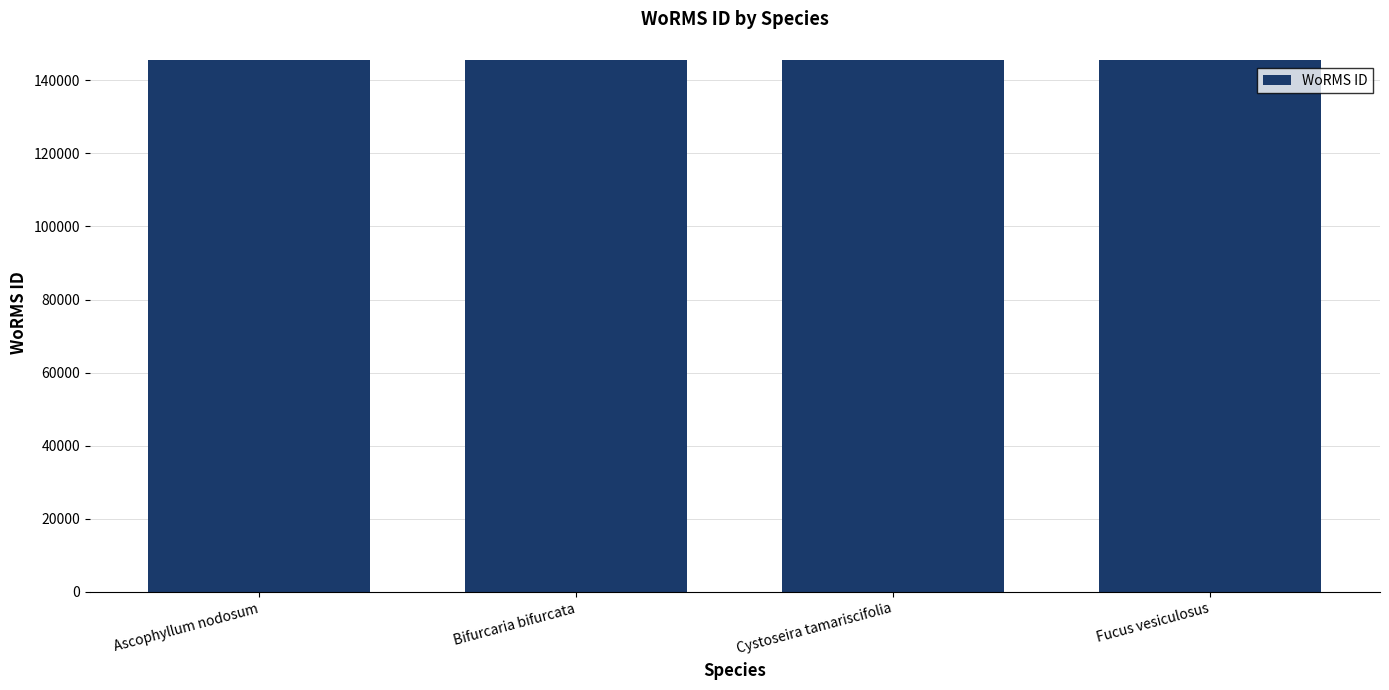

What is the greatest value displayed?

145548